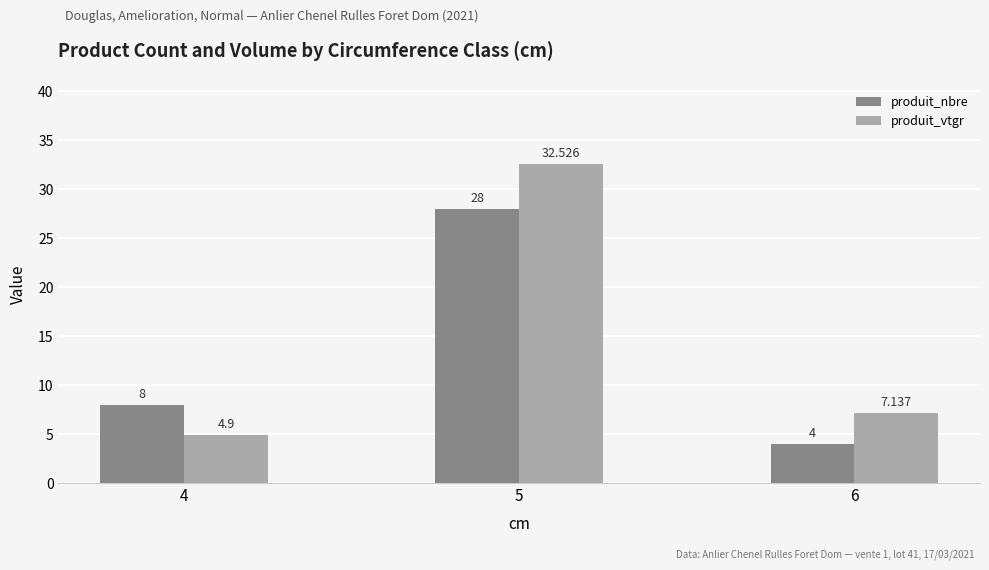

How many groups of bars are there?

3